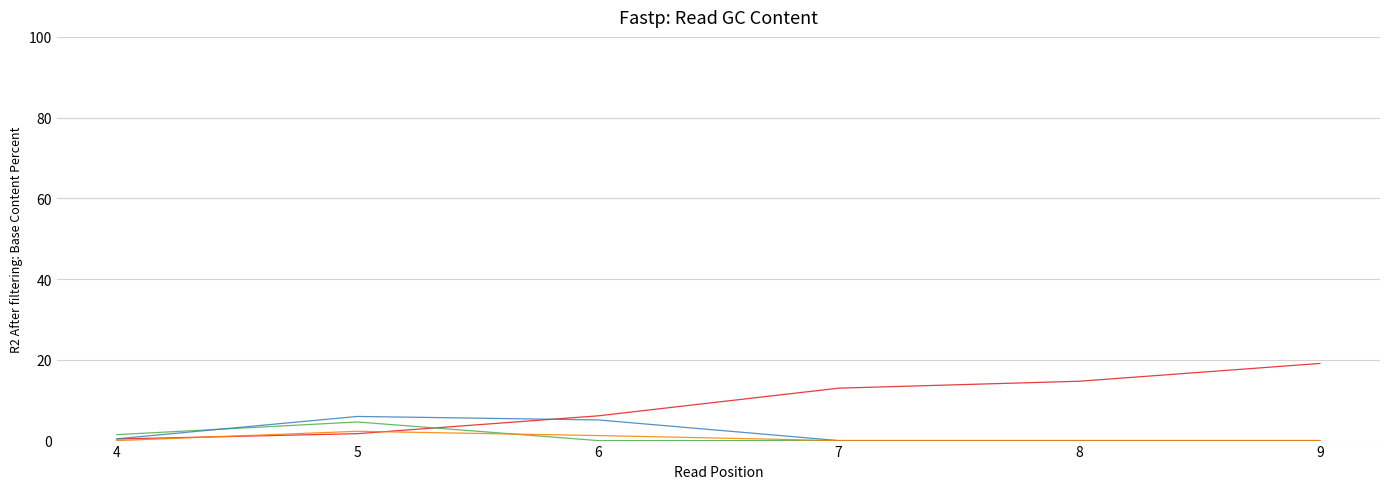

What is the spread (max minus min) of values at 7?

13.0